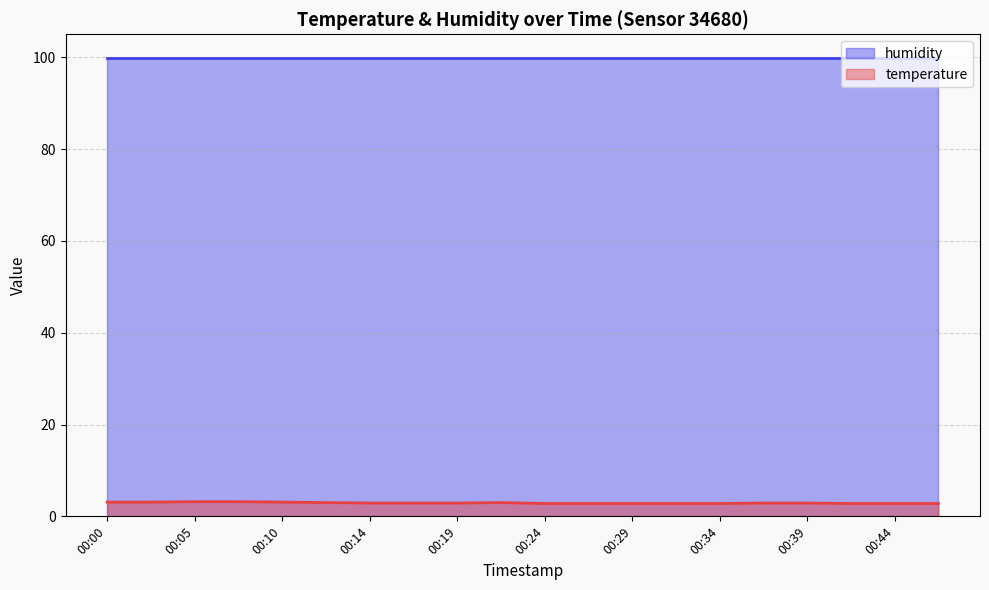

At which label is the value closest to 3?

00:12